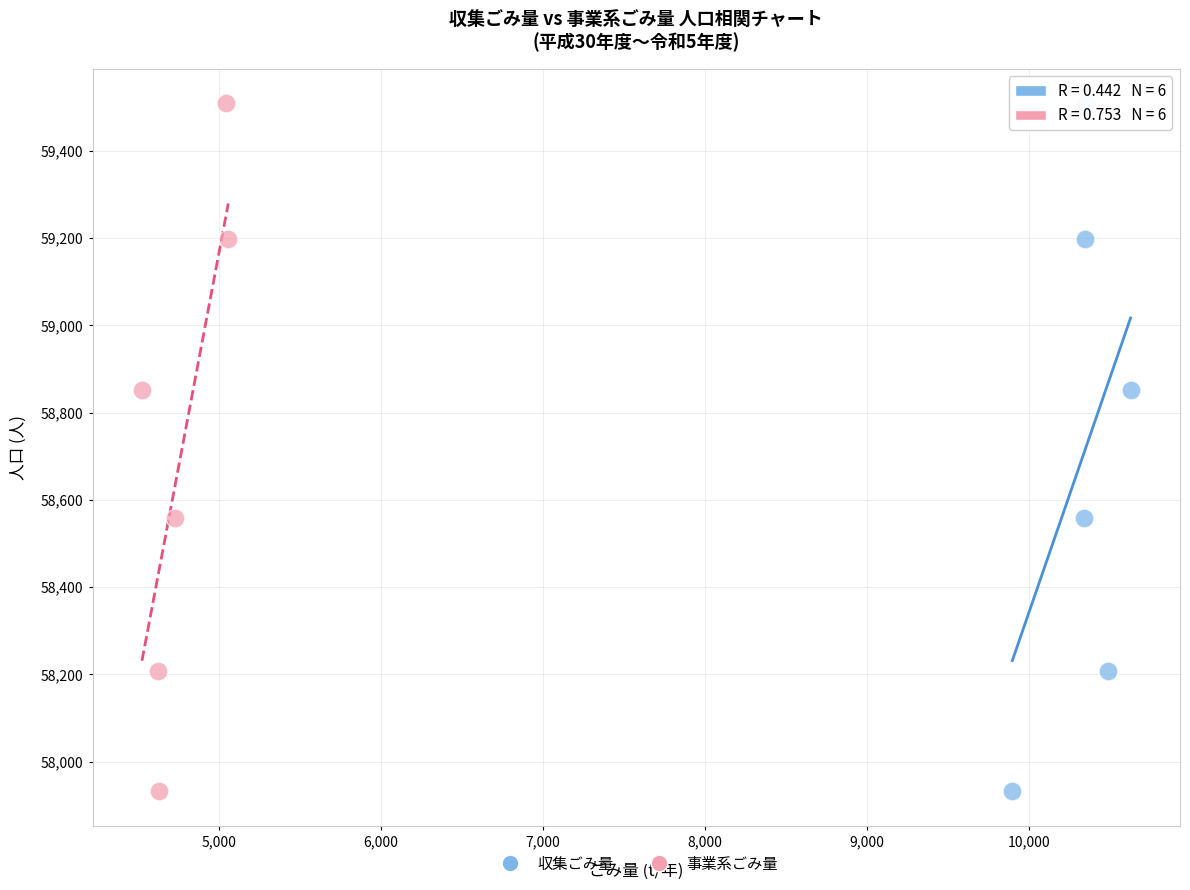

What are all the series names shown in the legend?

収集ごみ量, 事業系ごみ量